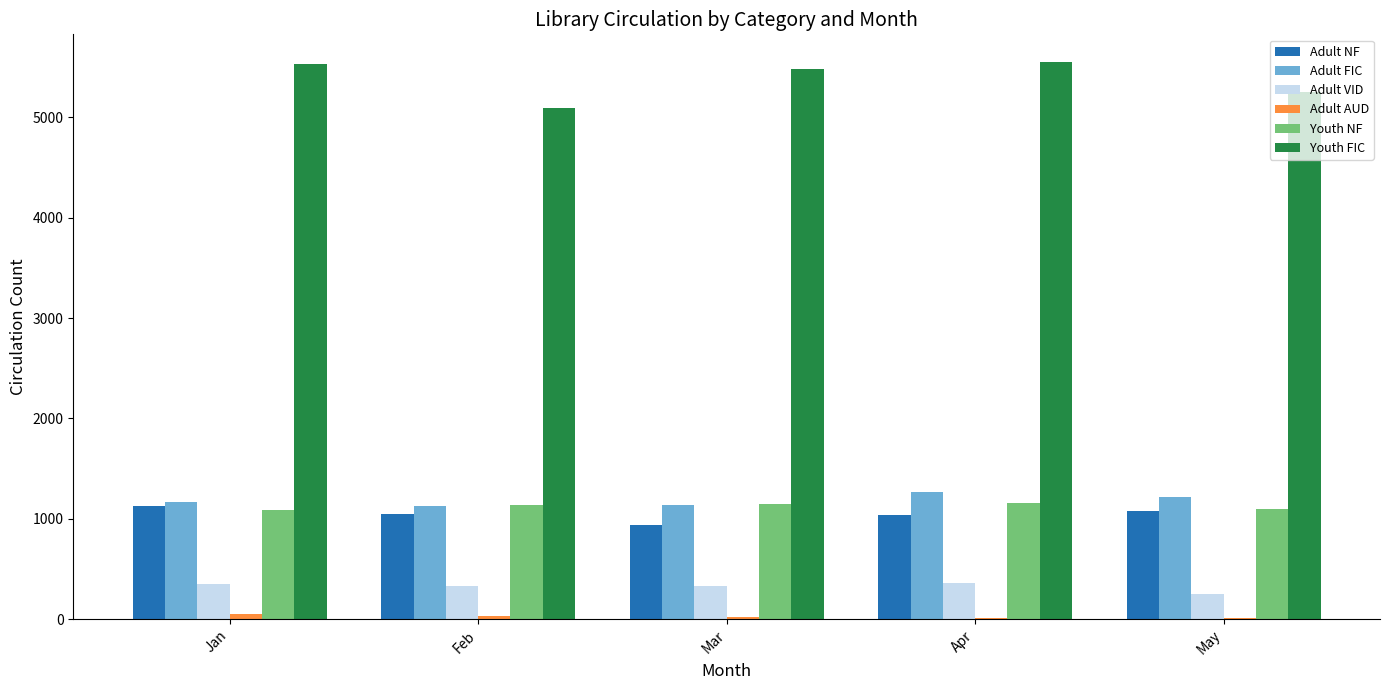

Is it true that Adult FIC equals 2024 at Feb?

False